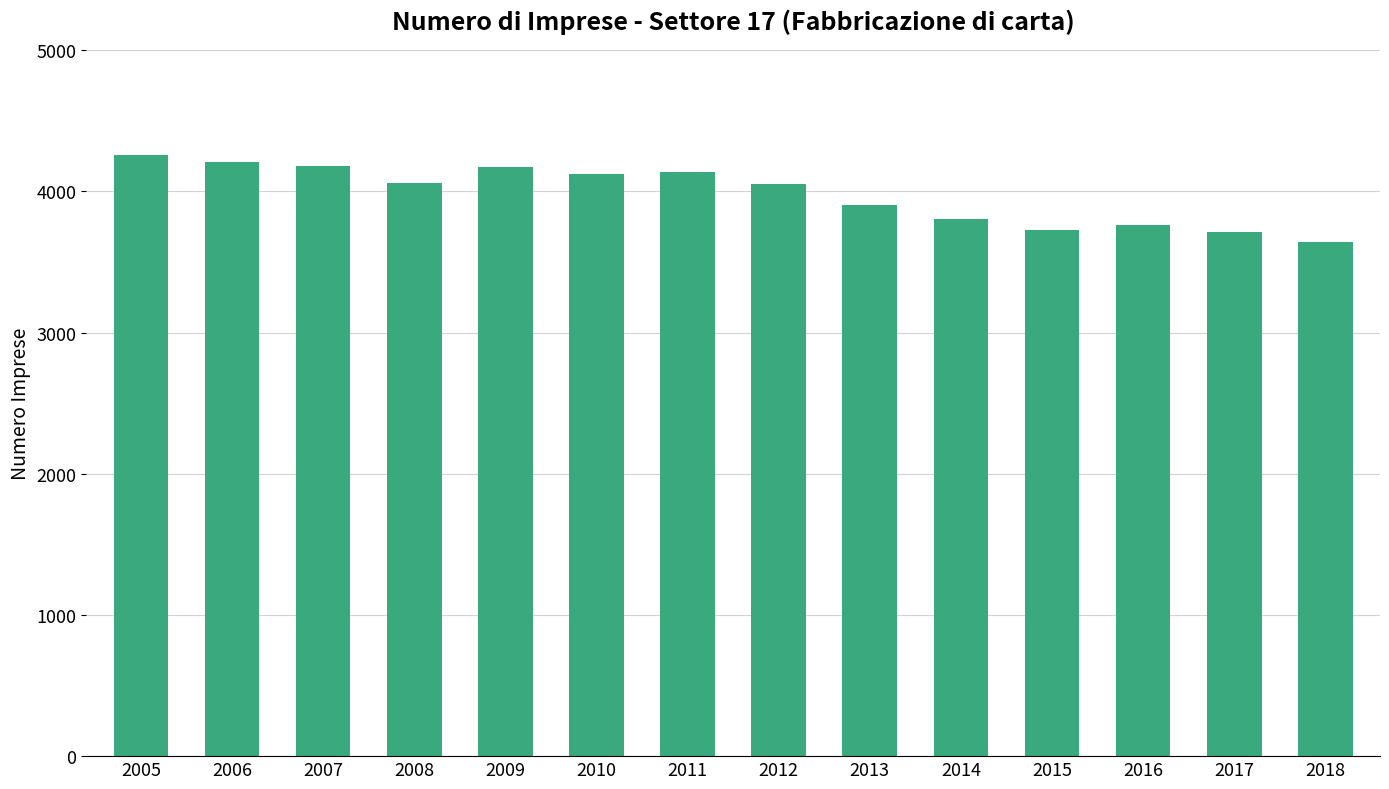

What is the difference between the maximum and minimum values?

614